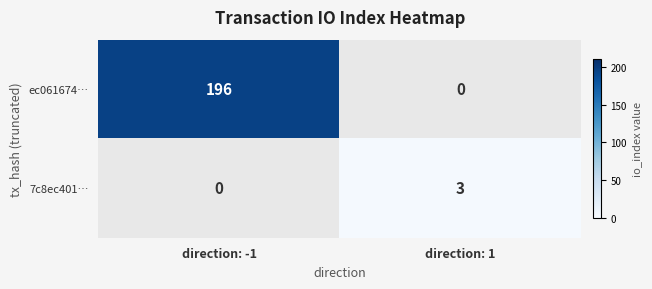

How many data points does each series have?

2